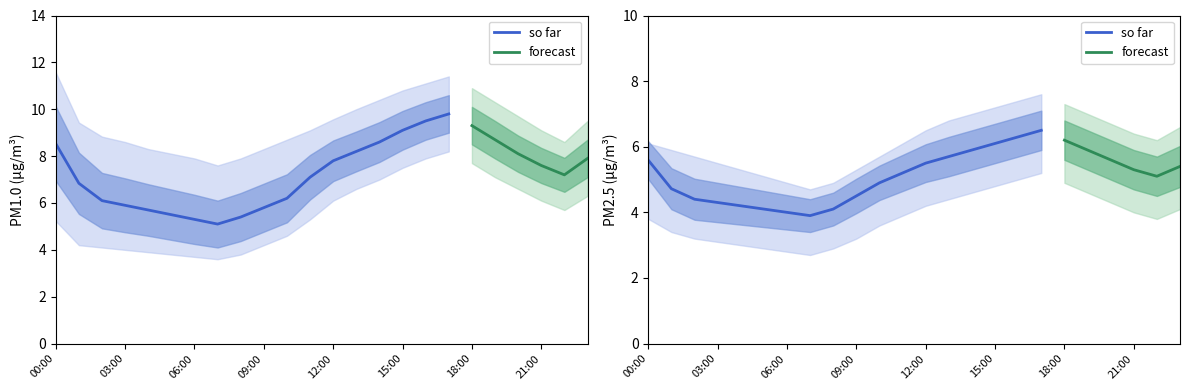

Is it true that P1 equals 9.8 at 17:00?

True